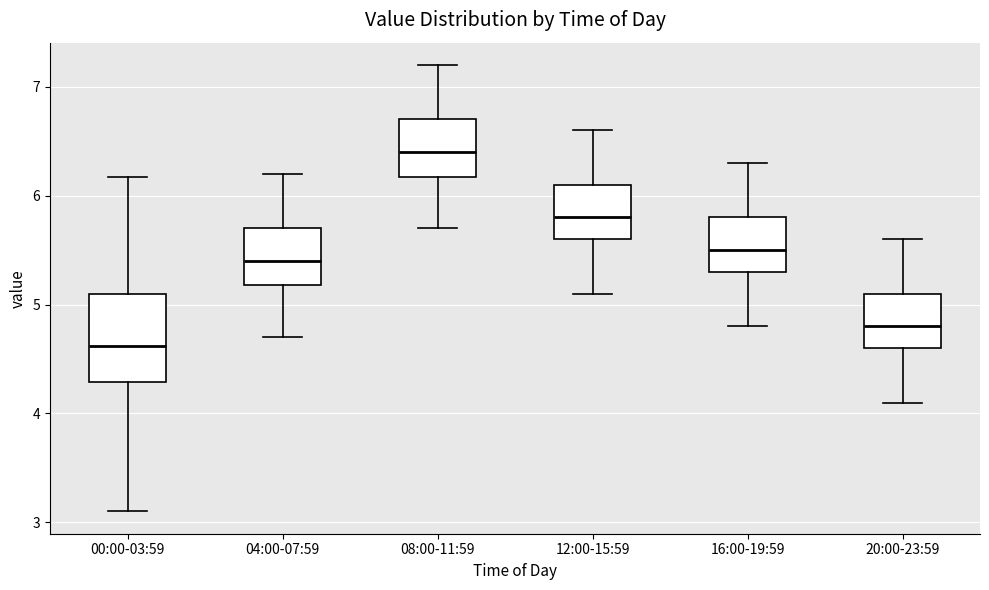

Where does the median line of the box for 12:00-15:59 sit on the y-axis? The values are not printed on the chart, so give them approximately, as read against the axis.

5.8